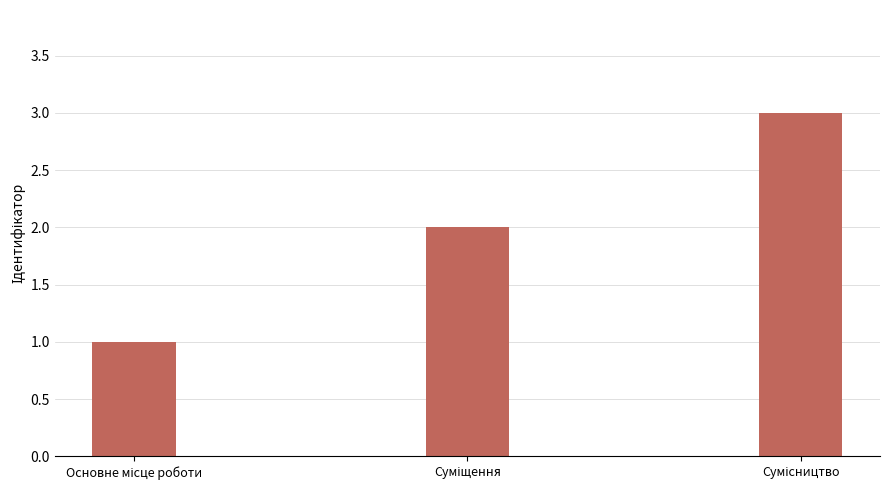

What is the sum of all values?

6